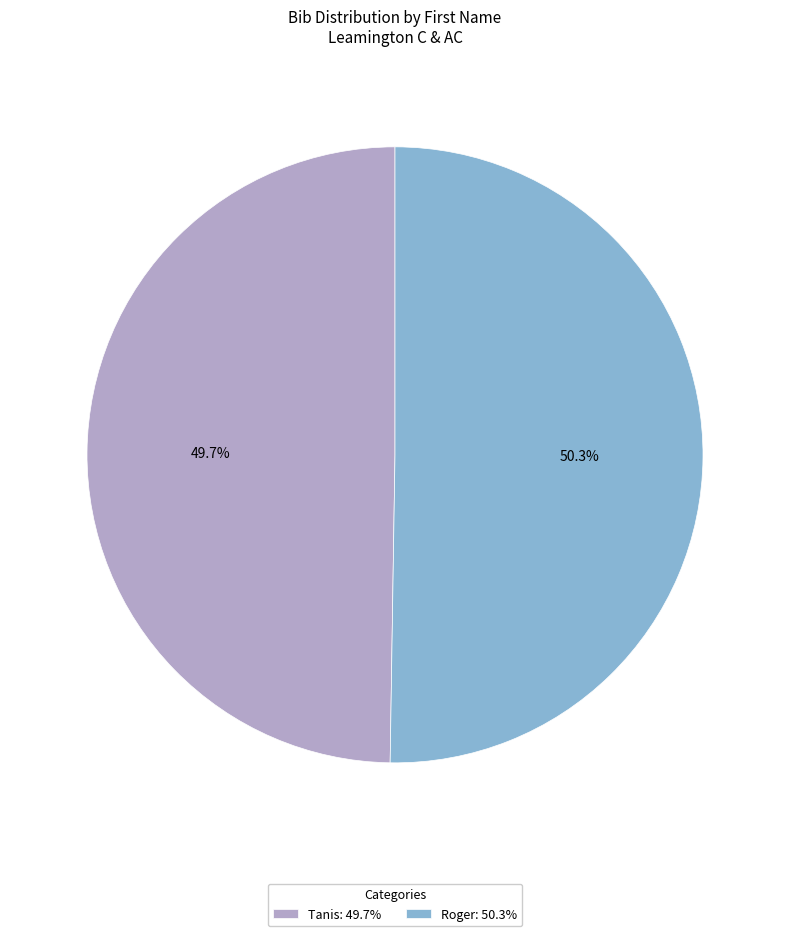

How many segments does this pie chart have?

2